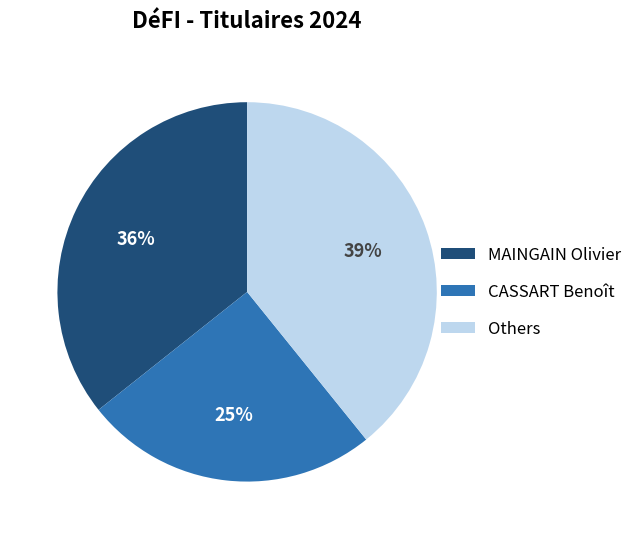

What is the largest slice in the pie chart?

Others